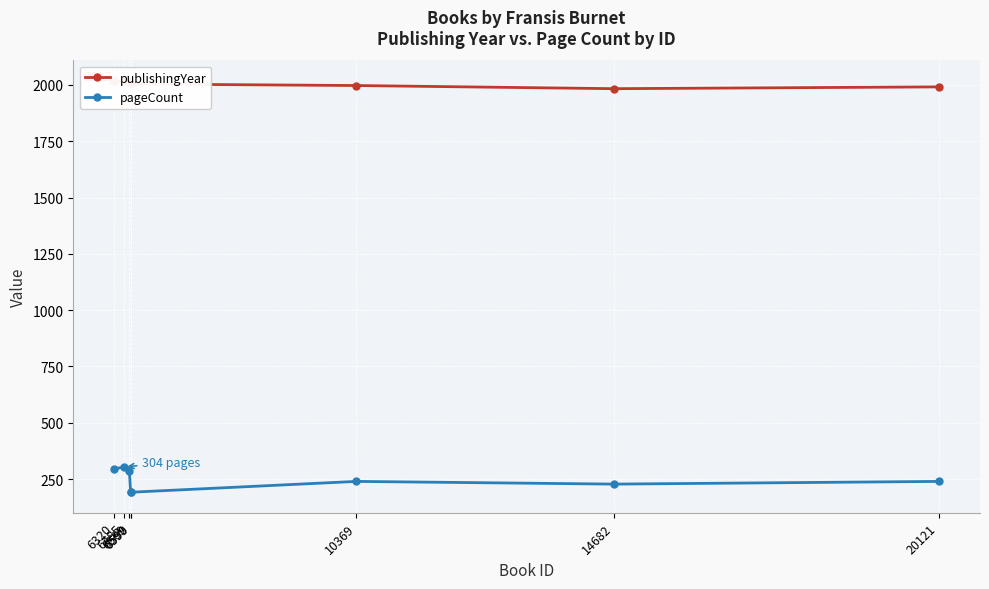

What is the average value of the pageCount series?

248